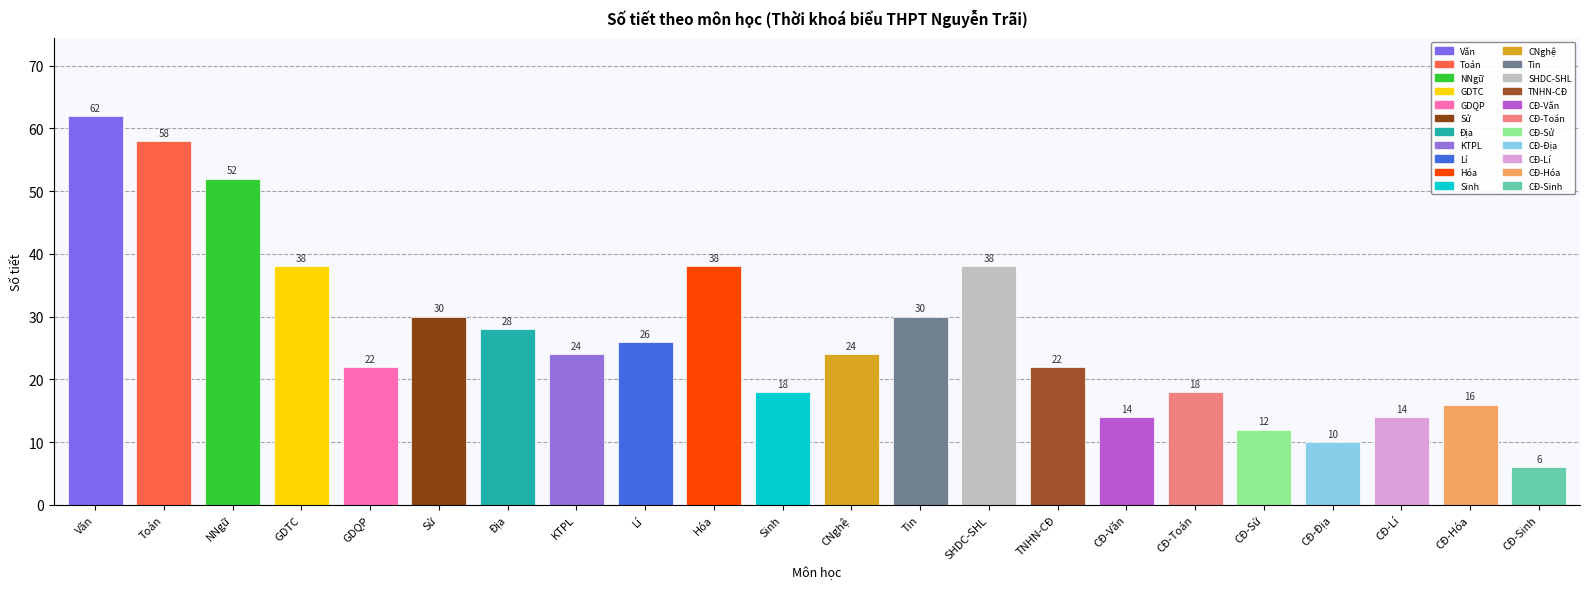

Reading right to left, list all the values displayed in this chart.

CĐ-Sinh=6	CĐ-Hóa=16	CĐ-Lí=14	CĐ-Địa=10	CĐ-Sử=12	CĐ-Toán=18	CĐ-Văn=14	TNHN-CĐ=22	SHDC-SHL=38	Tin=30	CNghệ=24	Sinh=18	Hóa=38	Lí=26	KTPL=24	Địa=28	Sử=30	GDQP=22	GDTC=38	NNgữ=52	Toán=58	Văn=62